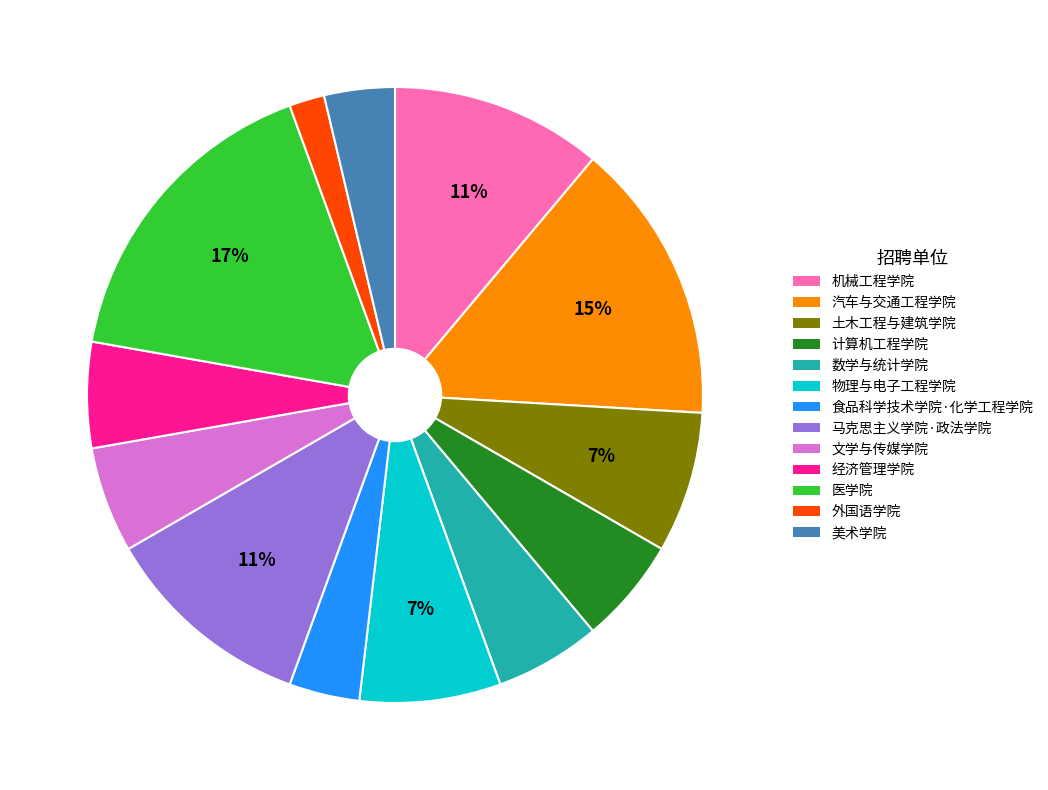

Approximately how many times larger is the value at 物理与电子工程学院 compared to 土木工程与建筑学院?

1.0